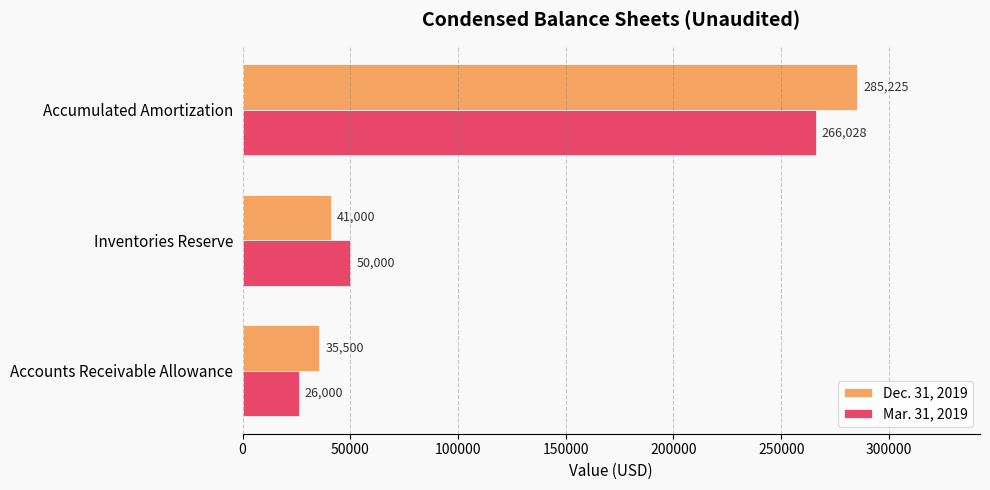

How many distinct data groups are displayed?

2